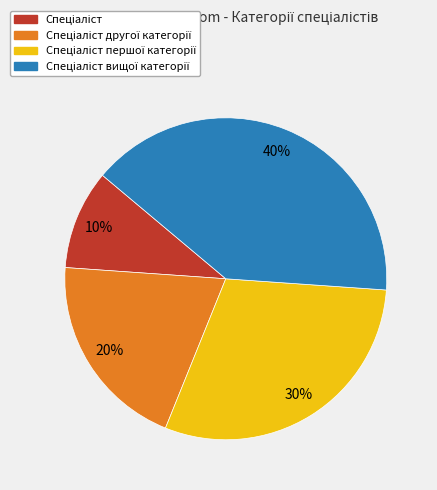

To the nearest percent, what is the difference between the largest and smallest slice percentages?

30%